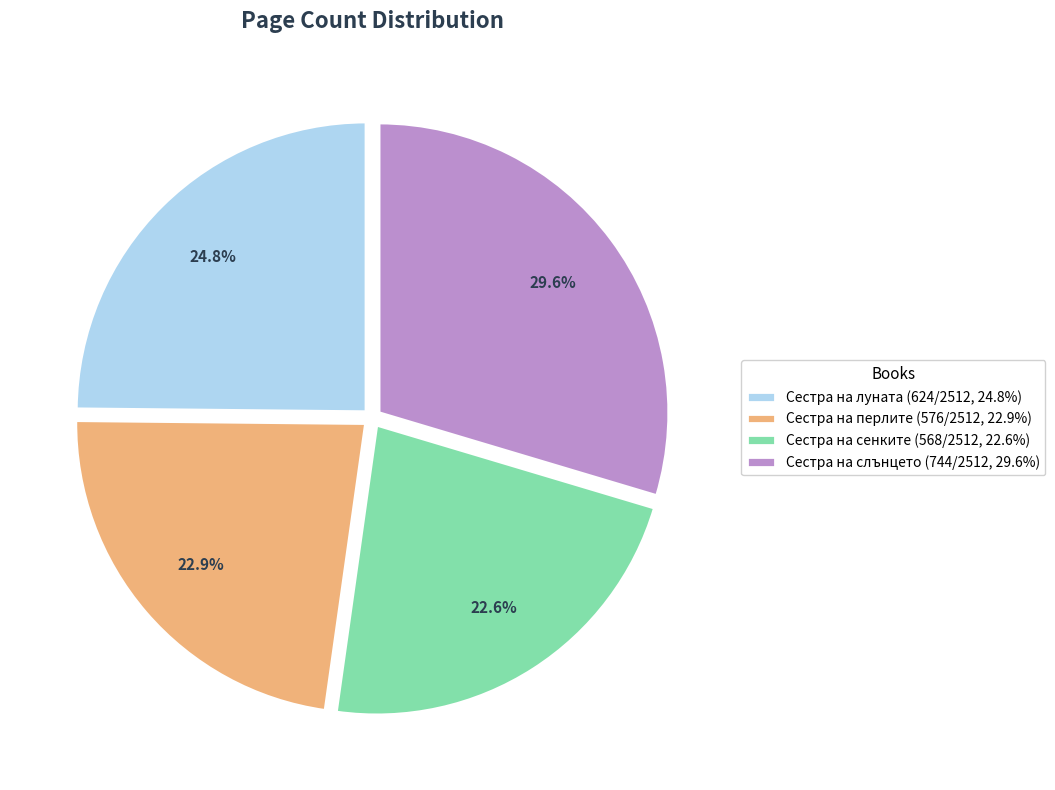

What is the largest slice in the pie chart?

Сестра на слънцето (744/2512, 29.6%)